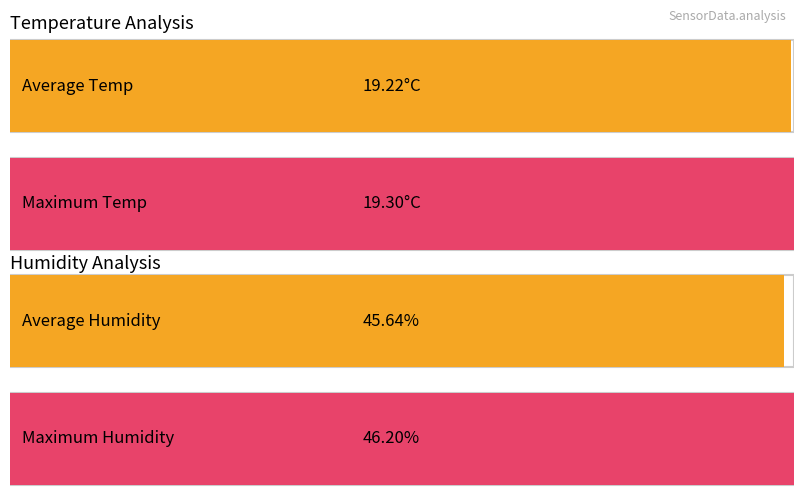

How many bars are there in each group?

2